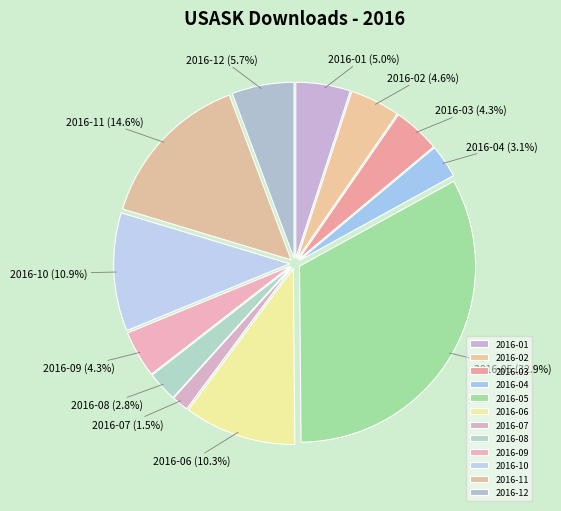

Do 2016-04 and 2016-06 together represent more than half of the pie?

No